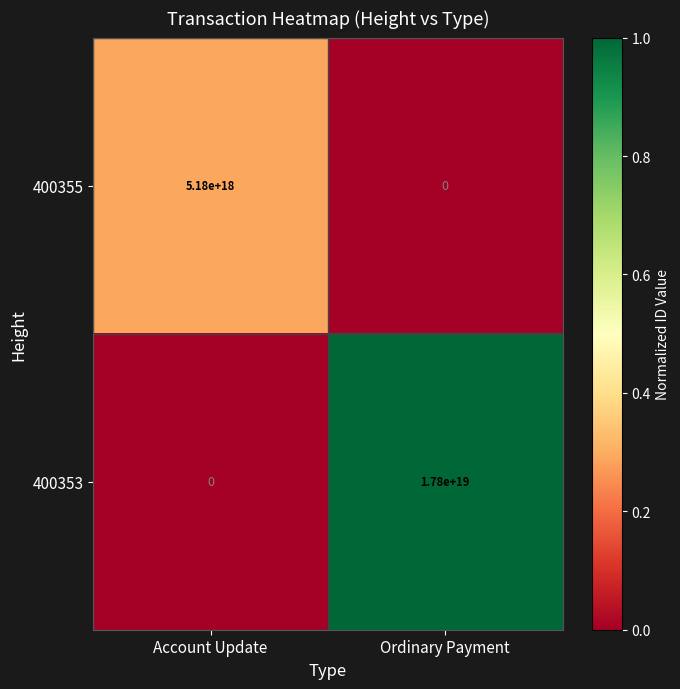

At which label is 400355 closest to 2590000000000000000?

Account Update